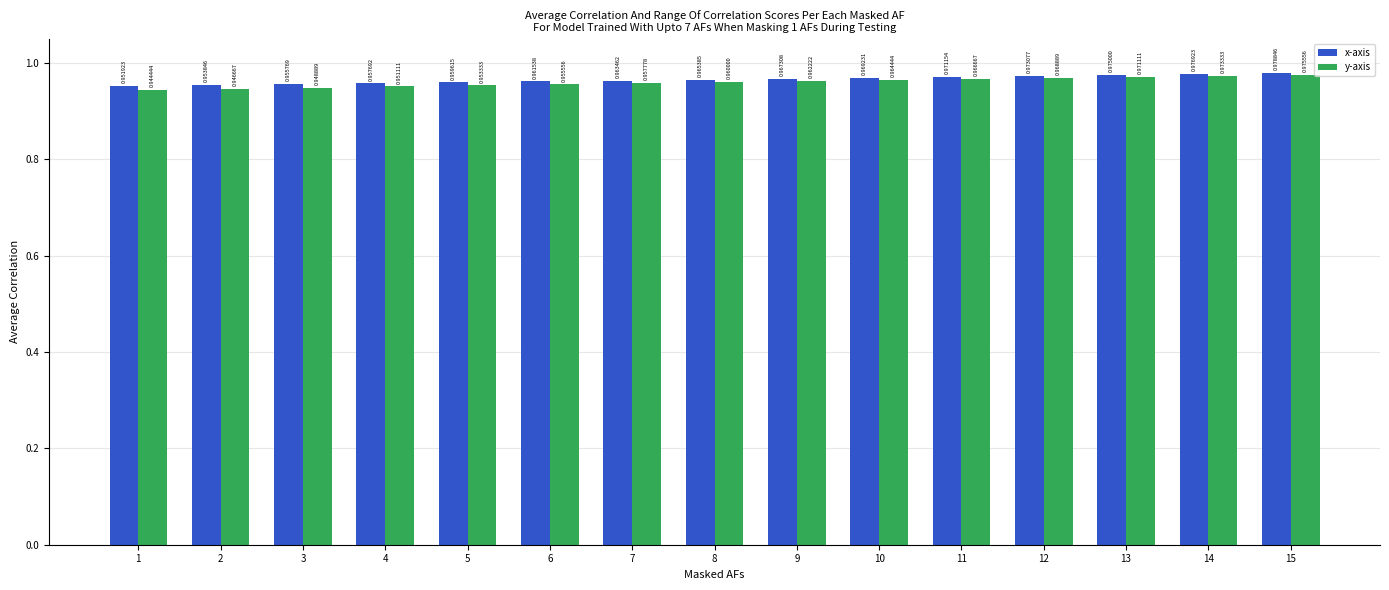

List the labels in order of x-axis value, smallest first.

1, 2, 3, 4, 5, 6, 7, 8, 9, 10, 11, 12, 13, 14, 15